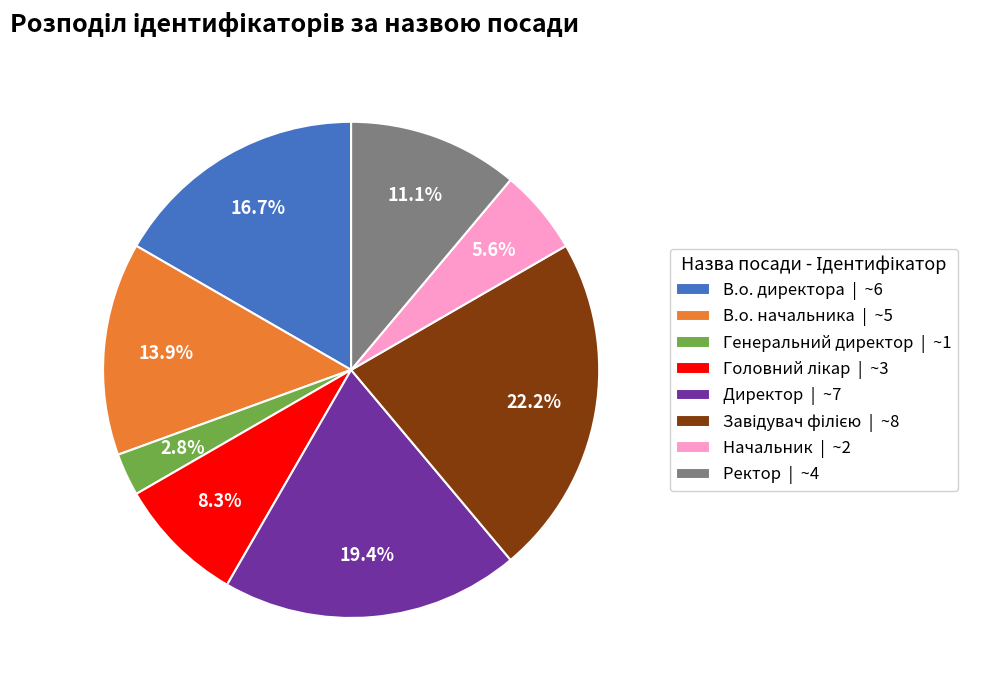

Do Директор | ~7 and Генеральний директор | ~1 together represent more than half of the pie?

No